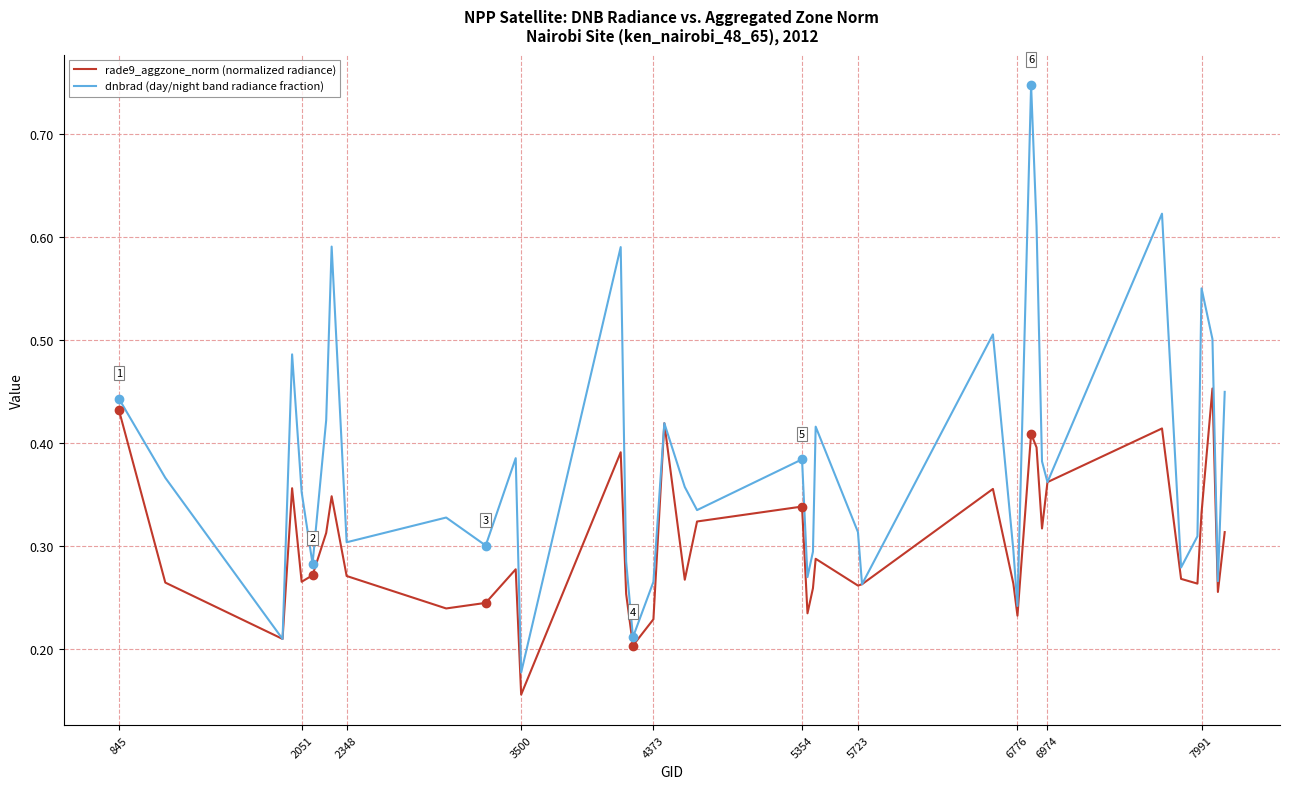

Rank the series by their average value, from lowest to highest.

rade9_aggzone_norm (normalized radiance), dnbrad (day/night band radiance fraction)